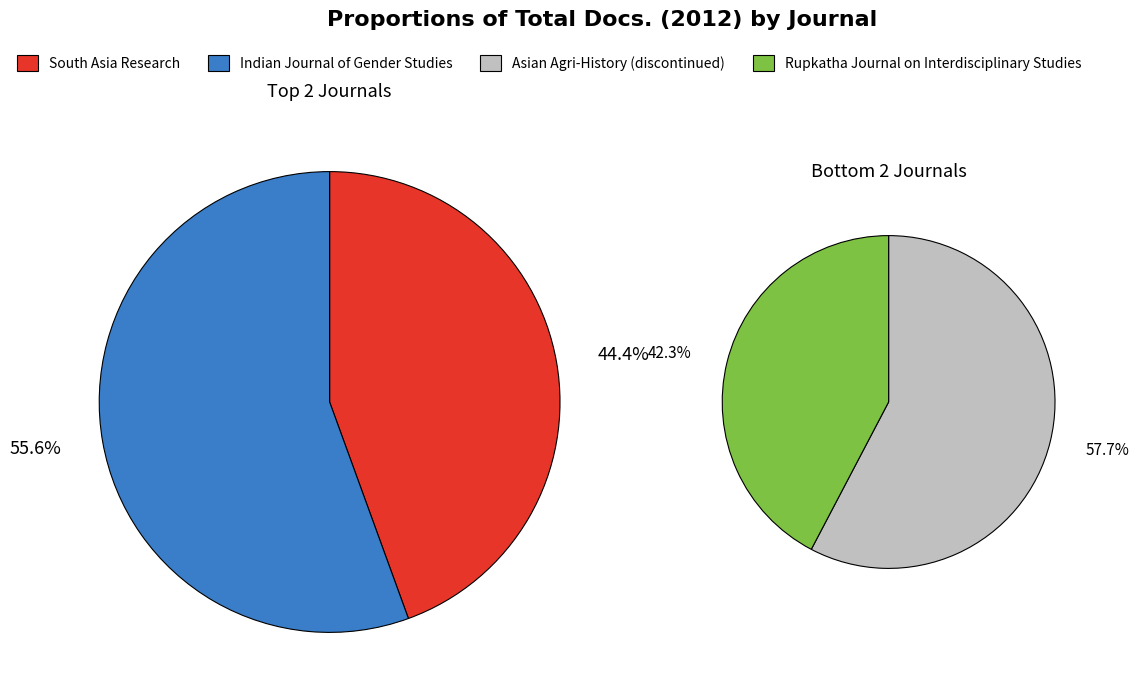

True or false: South Asia Research accounts for 28% of the total.

True